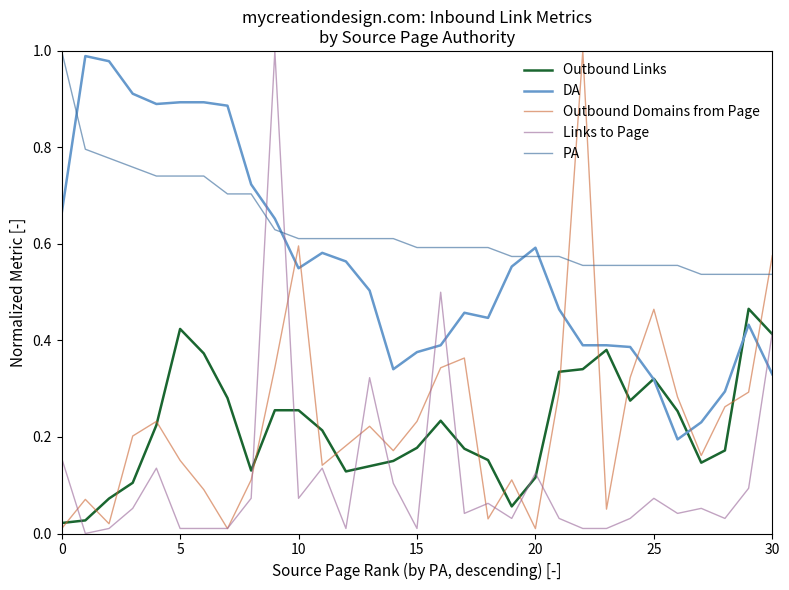

True or false: Outbound Links and PA cross at least once.

False